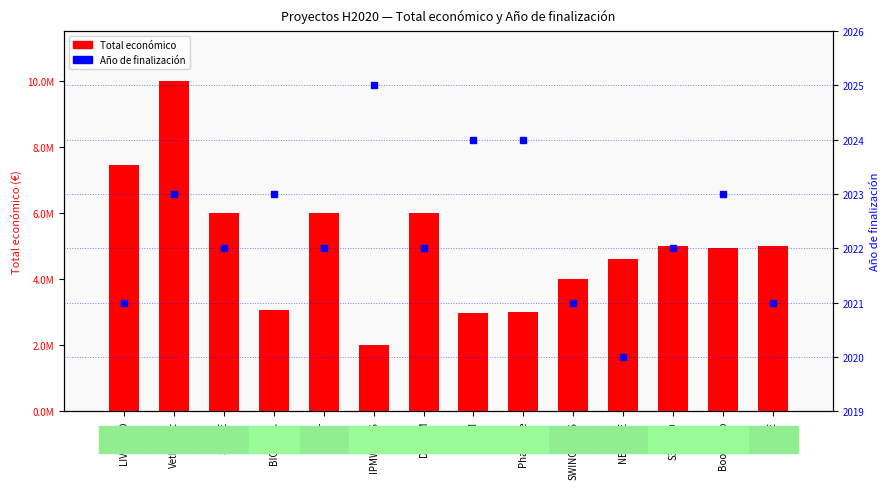

Which series has the largest range (max minus min)?

Total económico